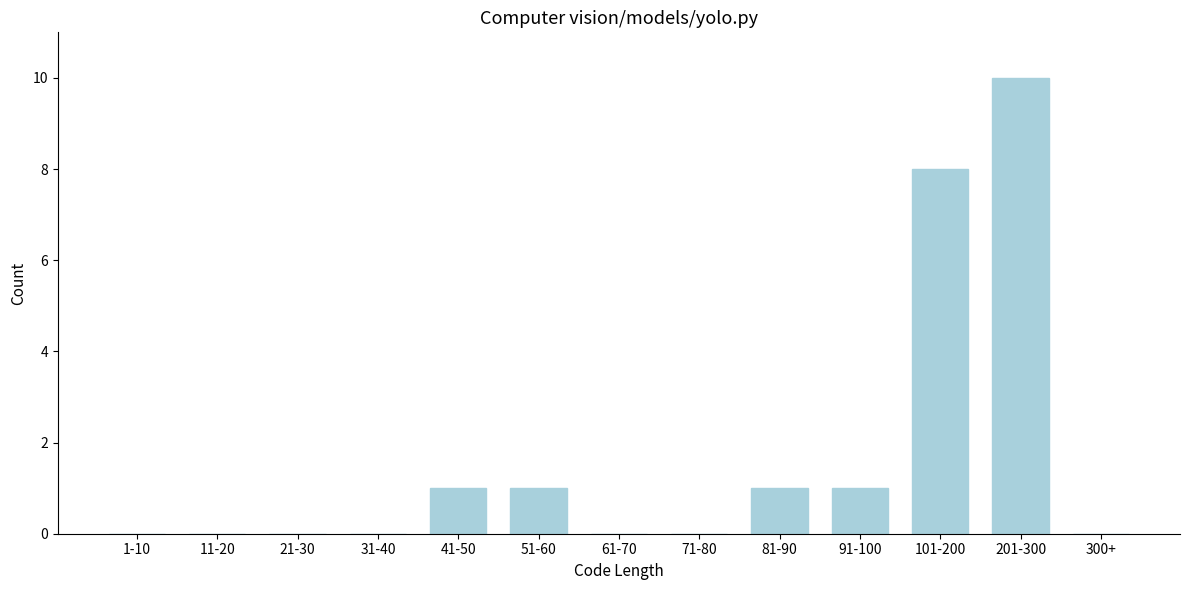

Reading left to right, list all the values displayed in this chart.

1-10=0	11-20=0	21-30=0	31-40=0	41-50=1	51-60=1	61-70=0	71-80=0	81-90=1	91-100=1	101-200=8	201-300=10	300+=0